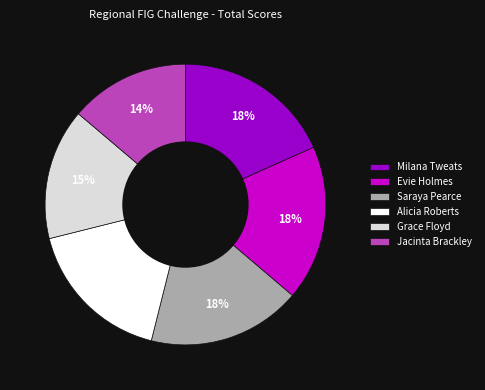

To the nearest percent, what portion does Grace Floyd represent?

15%